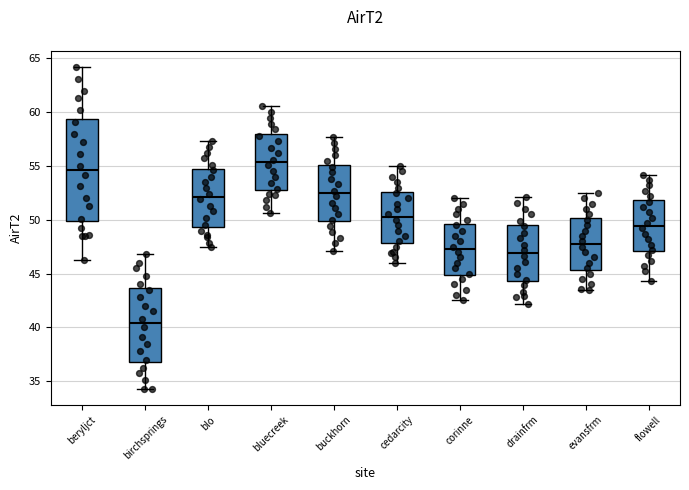

Reading left to right, read every box against the y-axis: the position of its median line, the range the box covers, and the ends of its whiskers. The values are not printed on the chart, so give them approximately, as read against the axis.

beryljct: median 54.5, box 50.0 to 59.5, whiskers 46.5 to 64.0
birchsprings: median 40.5, box 37.0 to 43.5, whiskers 34.5 to 47.0
blo: median 52.0, box 49.5 to 54.5, whiskers 47.5 to 57.5
bluecreek: median 55.5, box 53.0 to 58.0, whiskers 50.5 to 60.5
buckhorn: median 52.5, box 50.0 to 55.0, whiskers 47.0 to 57.5
cedarcity: median 50.5, box 48.0 to 52.5, whiskers 46.0 to 55.0
corinne: median 47.5, box 45.0 to 49.5, whiskers 42.5 to 52.0
drainfrm: median 47.0, box 44.5 to 49.5, whiskers 42.0 to 52.0
evansfrm: median 48.0, box 45.5 to 50.0, whiskers 43.5 to 52.5
flowell: median 49.5, box 47.0 to 52.0, whiskers 44.5 to 54.0